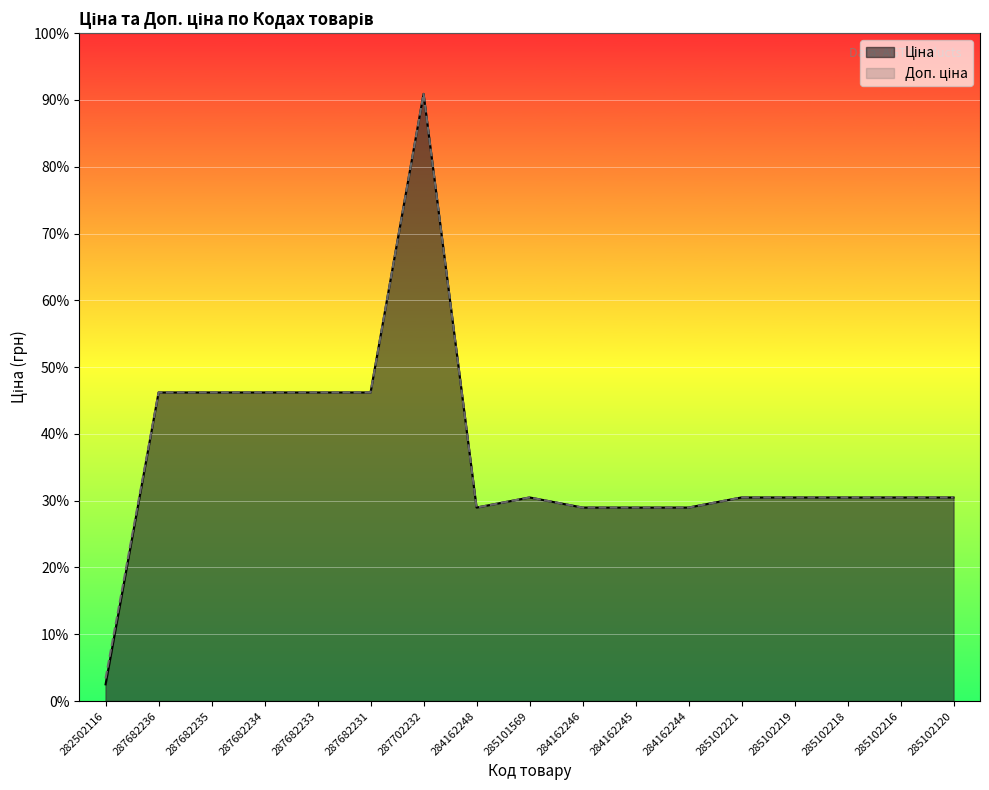

Does the chart display data point markers on the line(s)?

No